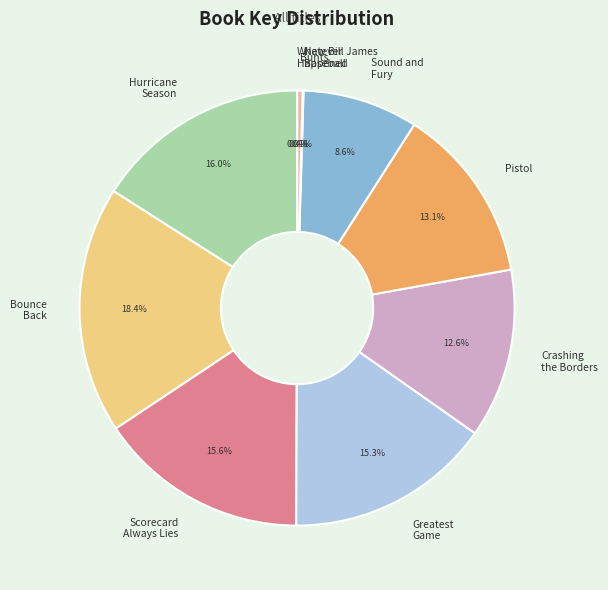

Is there any slice that represents more than half of the pie?

No